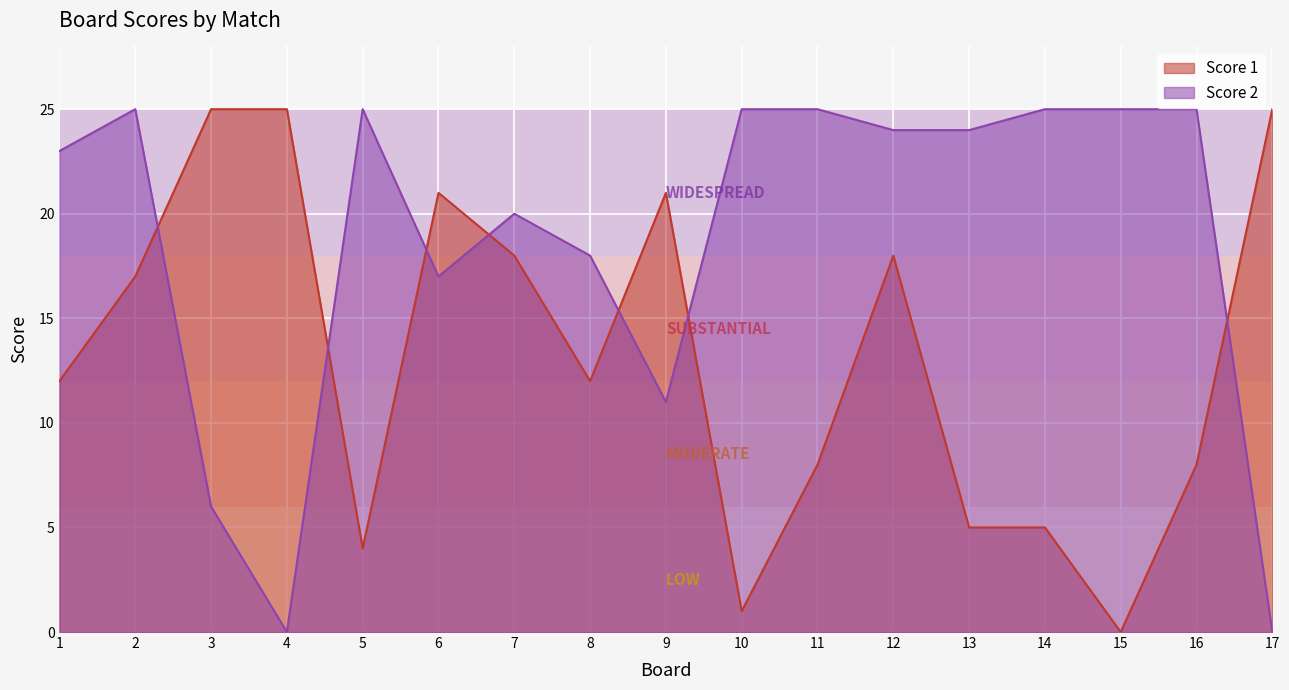

Where do Score 1 and Score 2 first cross each other?

2 and 3